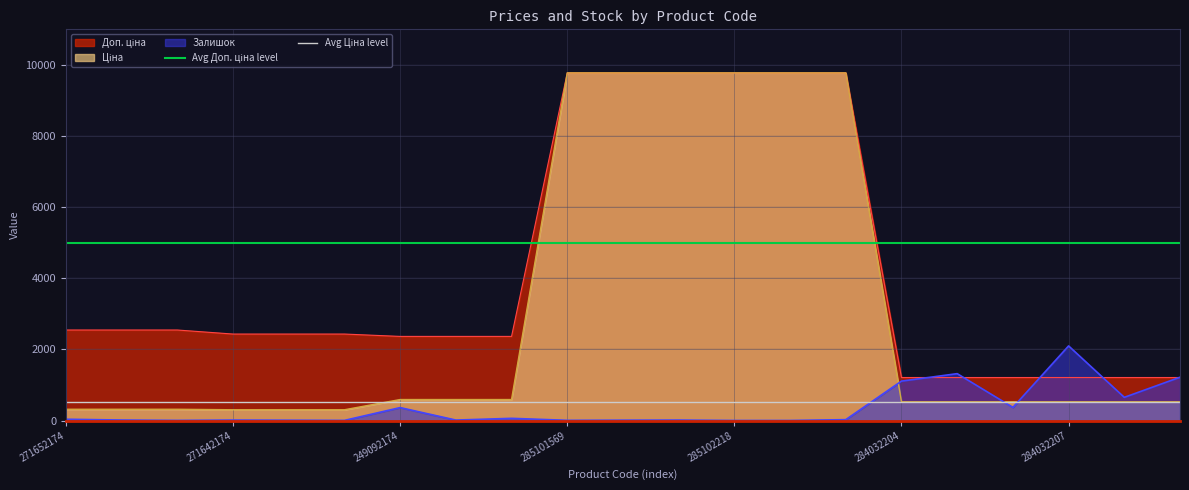

Which category has the highest value in the Залишок series?

284032207